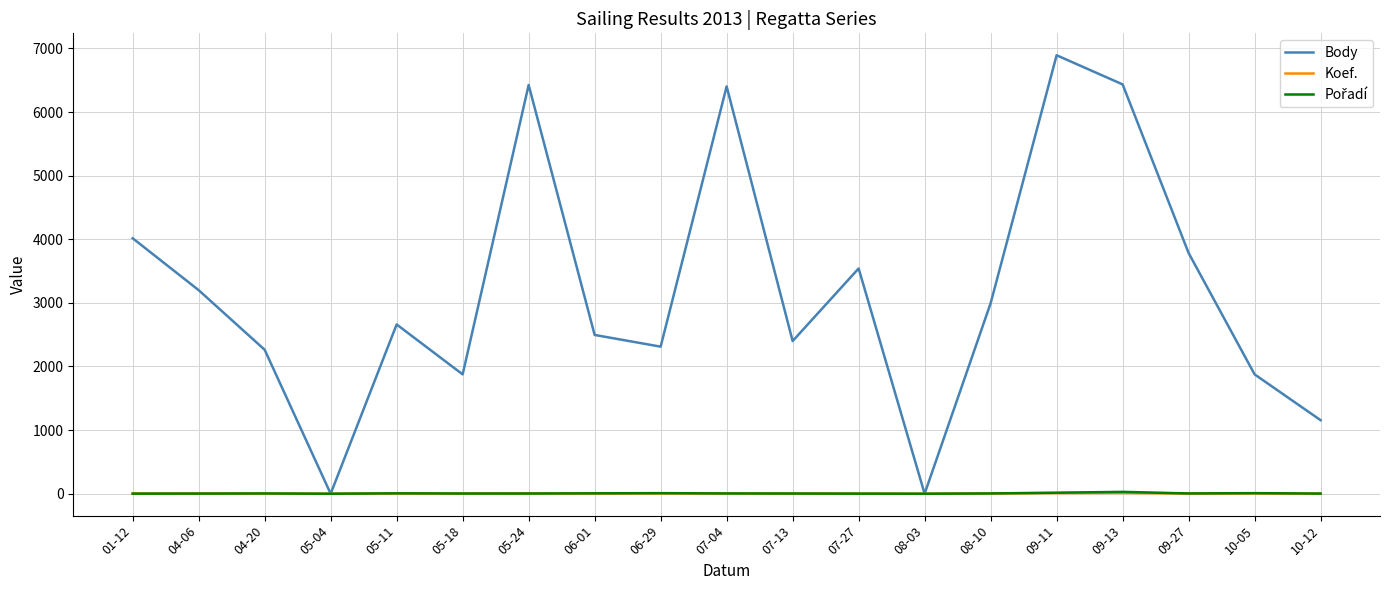

Which category has the highest value across all series?

09-11